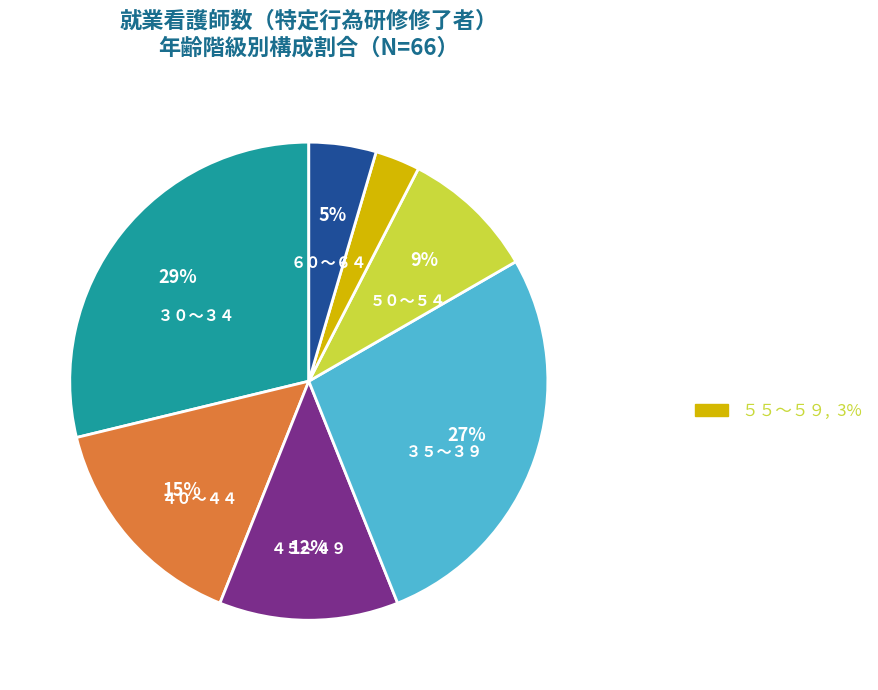

How many slices are in this pie chart?

7